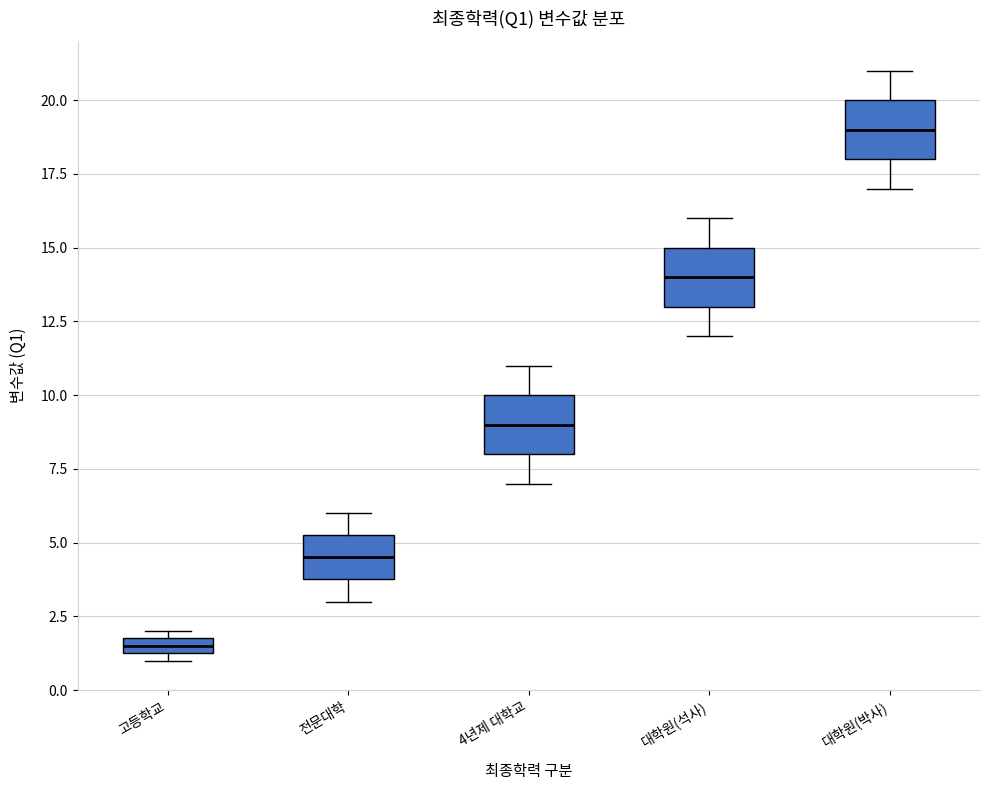

Which box's median line is the highest?

대학원(박사)